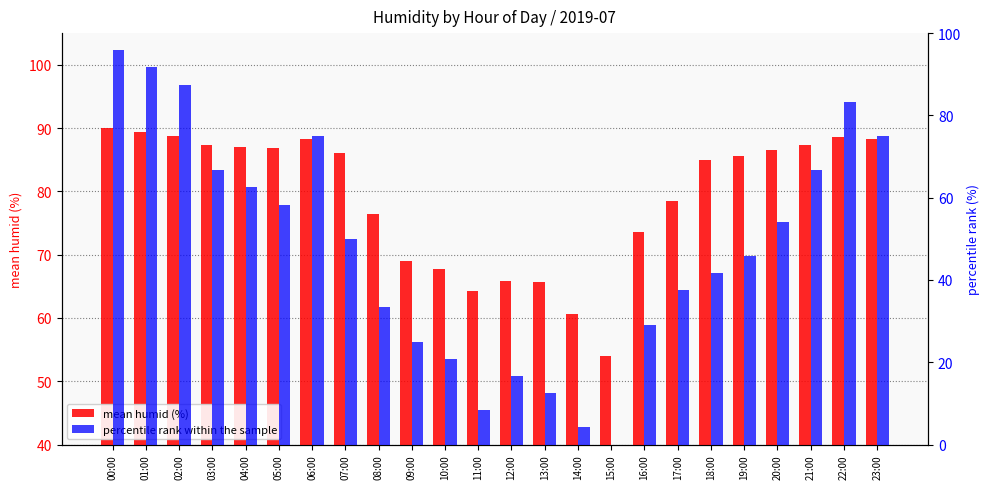

Reading right to left, what are all the values shown in this chart?

mean humid (%): 23:00=88.2	22:00=88.6	21:00=87.4	20:00=86.6	19:00=85.6	18:00=85.0	17:00=78.4	16:00=73.6	15:00=54.0	14:00=60.6	13:00=65.6	12:00=65.8	11:00=64.2	10:00=67.8	09:00=69.0	08:00=76.4	07:00=86.0	06:00=88.2	05:00=86.8	04:00=87.0	03:00=87.4	02:00=88.8	01:00=89.4	00:00=90.0
percentile rank within the sample: 23:00=75.0	22:00=83.3	21:00=66.7	20:00=54.2	19:00=45.8	18:00=41.7	17:00=37.5	16:00=29.2	15:00=0.0	14:00=4.2	13:00=12.5	12:00=16.7	11:00=8.3	10:00=20.8	09:00=25.0	08:00=33.3	07:00=50.0	06:00=75.0	05:00=58.3	04:00=62.5	03:00=66.7	02:00=87.5	01:00=91.7	00:00=95.8